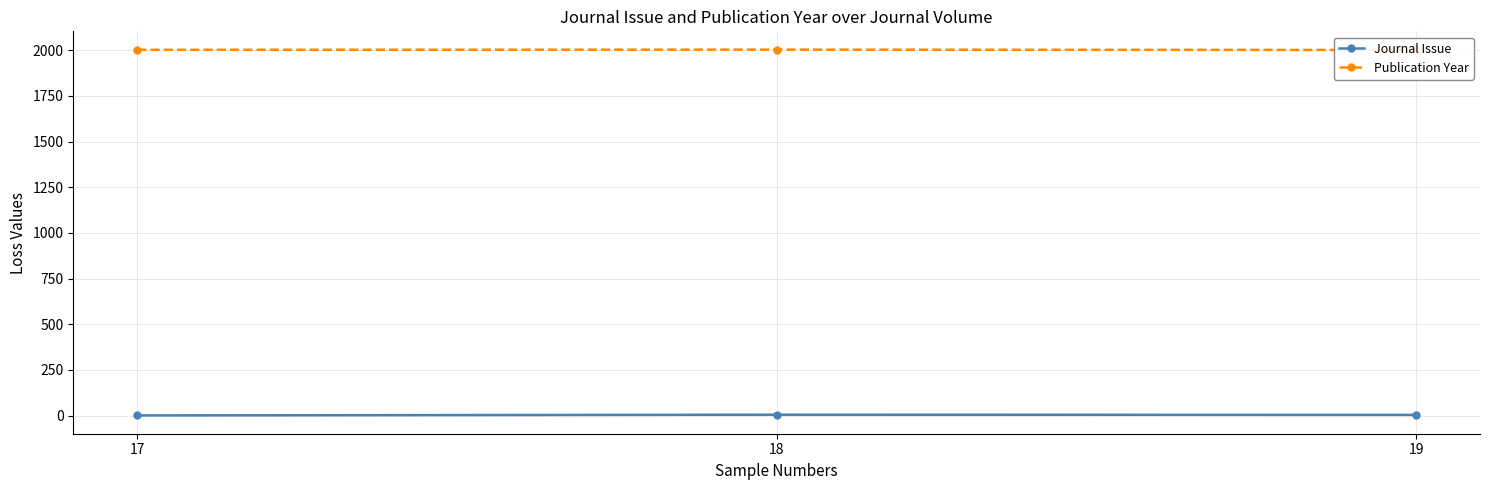

Reading left to right, what are all the values shown in this chart?

Journal Issue: 1	5	4
Publication Year: 2002	2003	2001